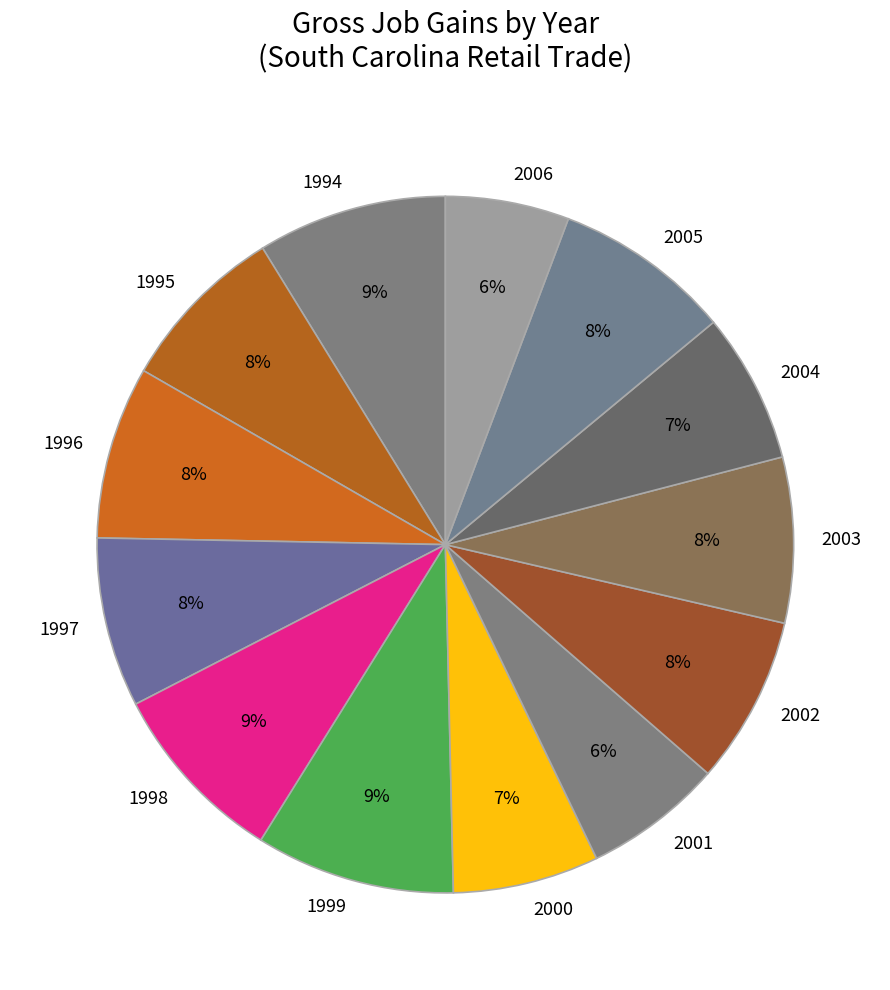

What percentage is the 2006 slice, to the nearest percent?

6%